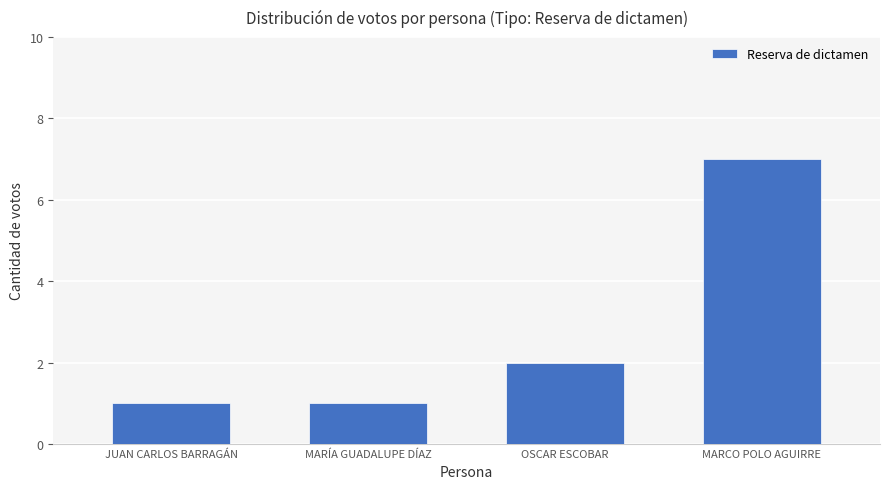

What is the average value?

3